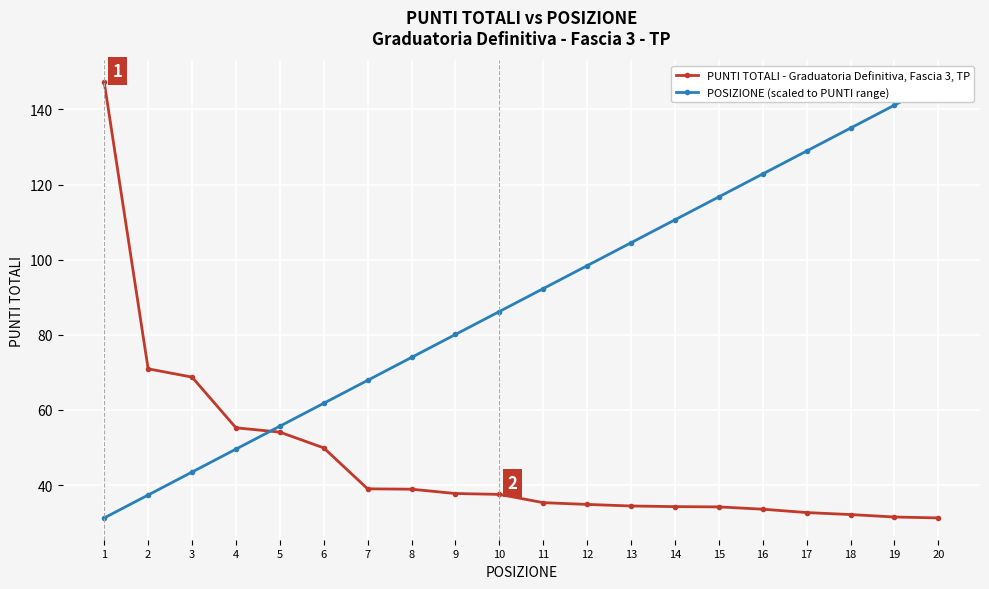

How many categories are shown in the chart?

20